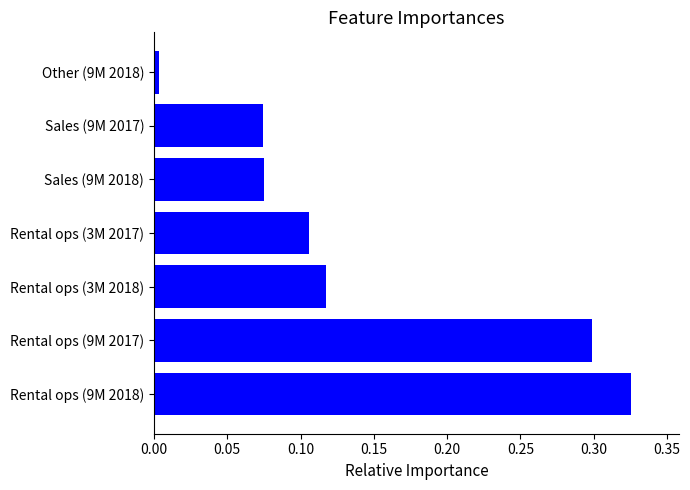

Where is the data nearest to the value 0?

Other (9M 2018)